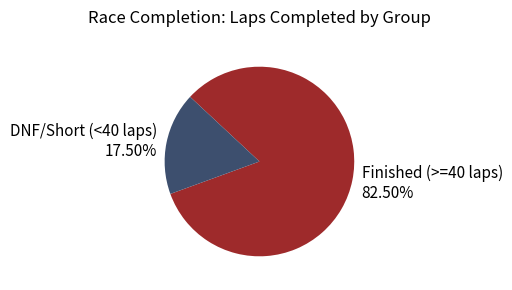

Rank the categories by value from lowest to highest.

DNF/Short (<40 laps) 17.50%, Finished (>=40 laps) 82.50%